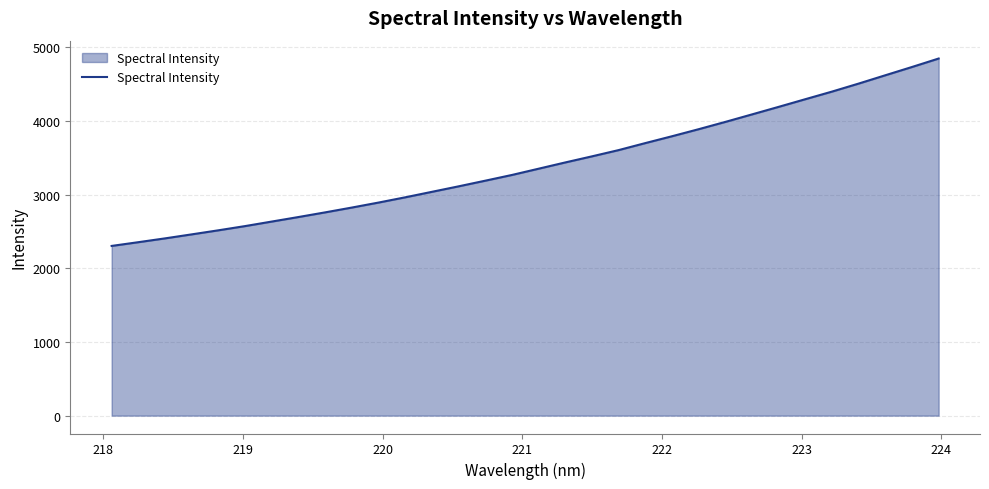

What is the maximum value shown in the chart?

4848.4